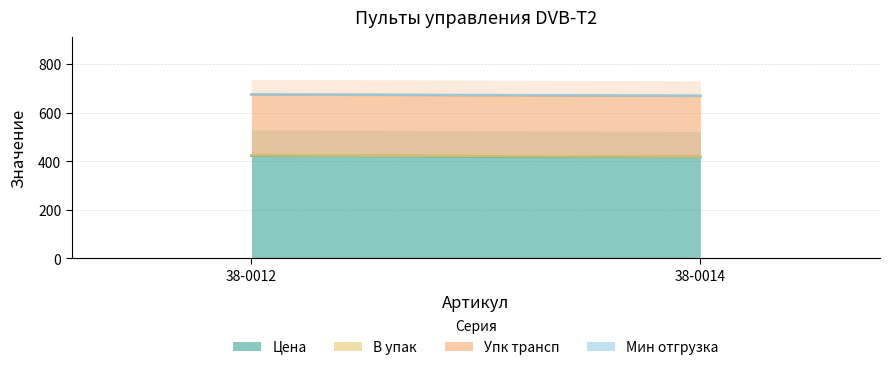

Between 38-0012 and 38-0014, which series saw the biggest shift?

Цена